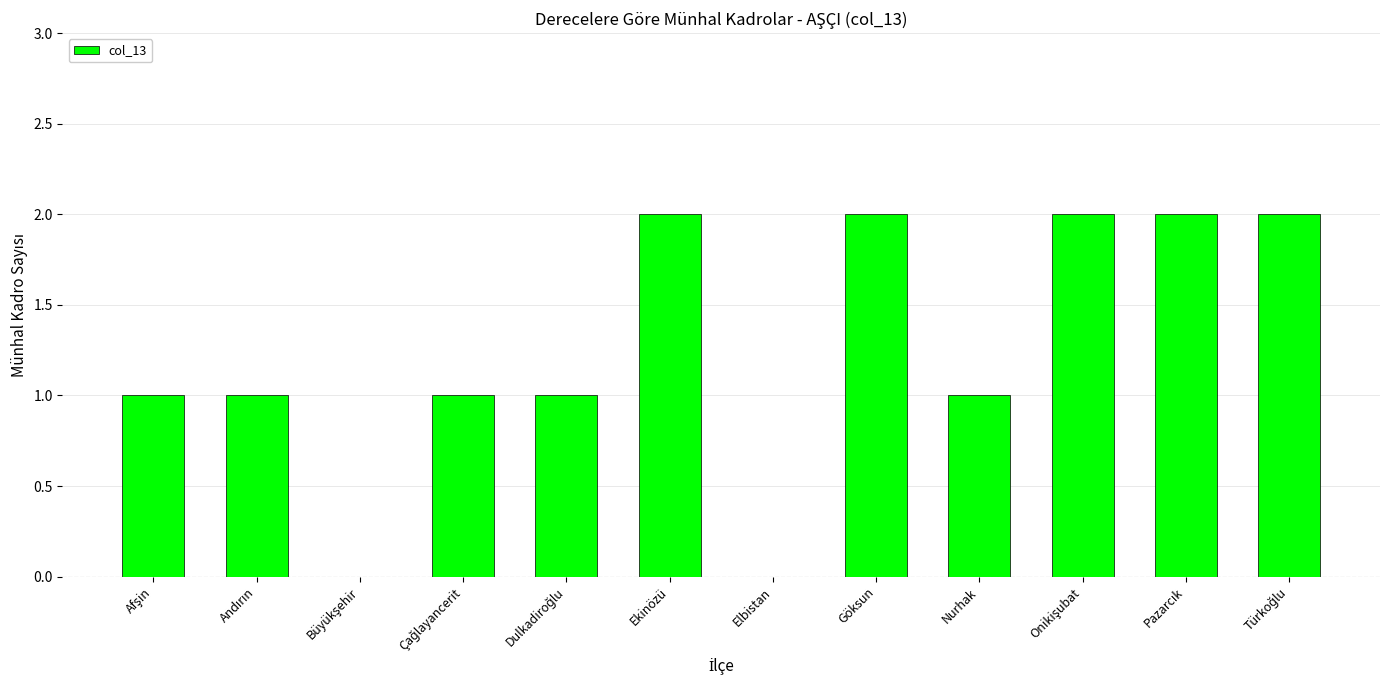

The value at Nurhak is 2. True or false?

False